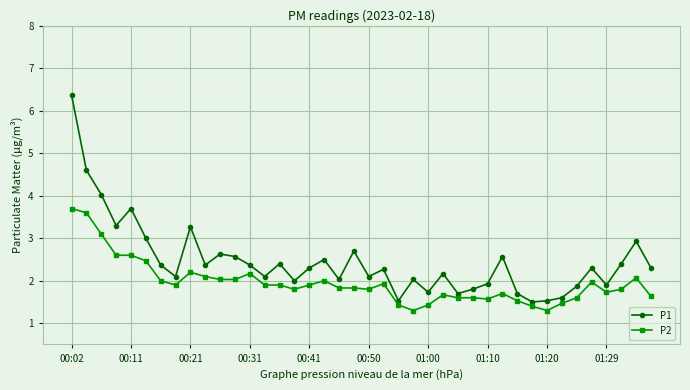

Rank the series by their average value, from highest to lowest.

P1, P2